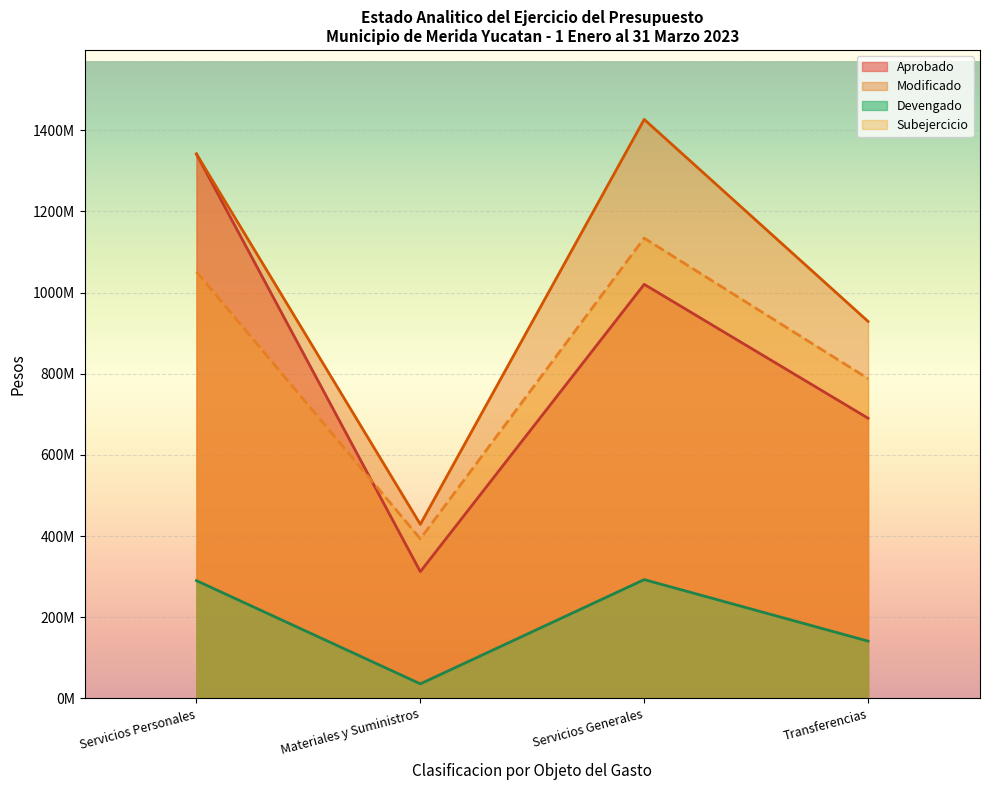

The Devengado series shows 290079333.1 at Servicios Personales. True or false?

True